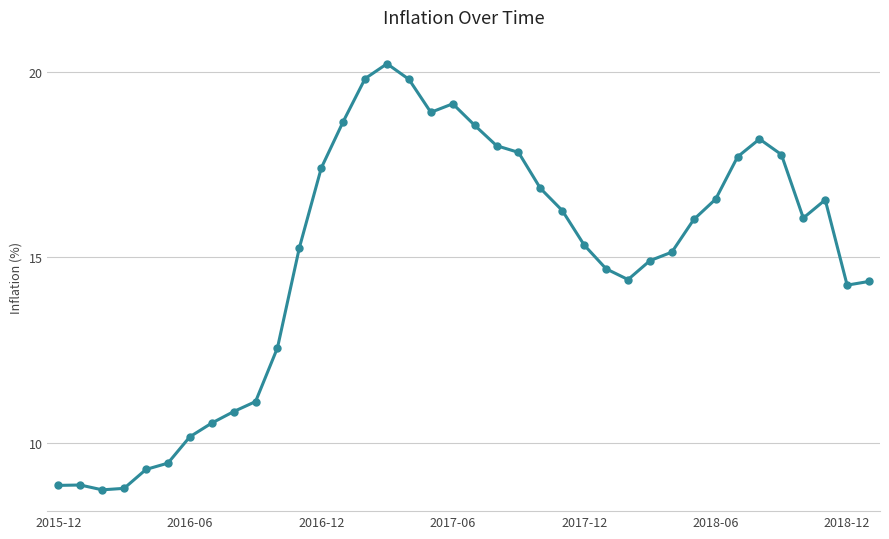

What is the maximum value shown in the chart?

20.2